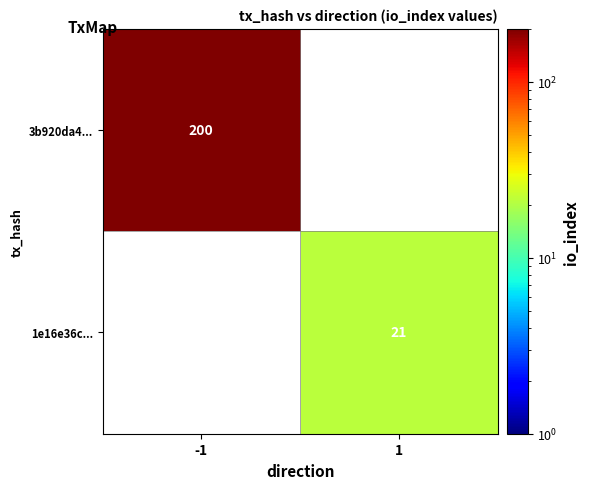

The value of 1e16e36c... at 1 is 21. True or false?

True